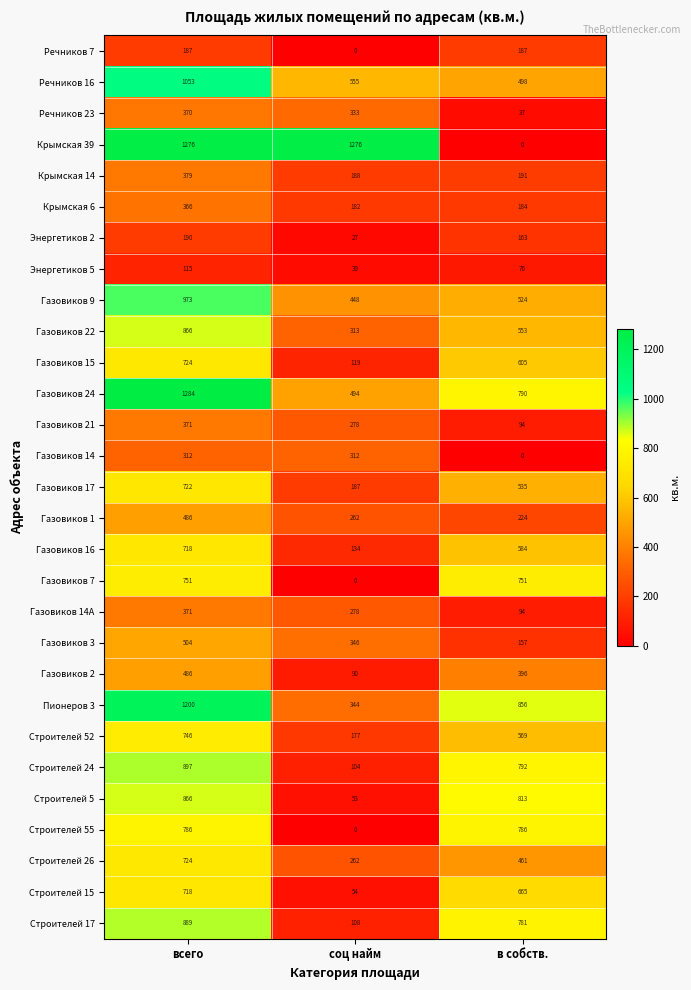

Is it true that Газовиков 3 equals 157 at в собств.?

True